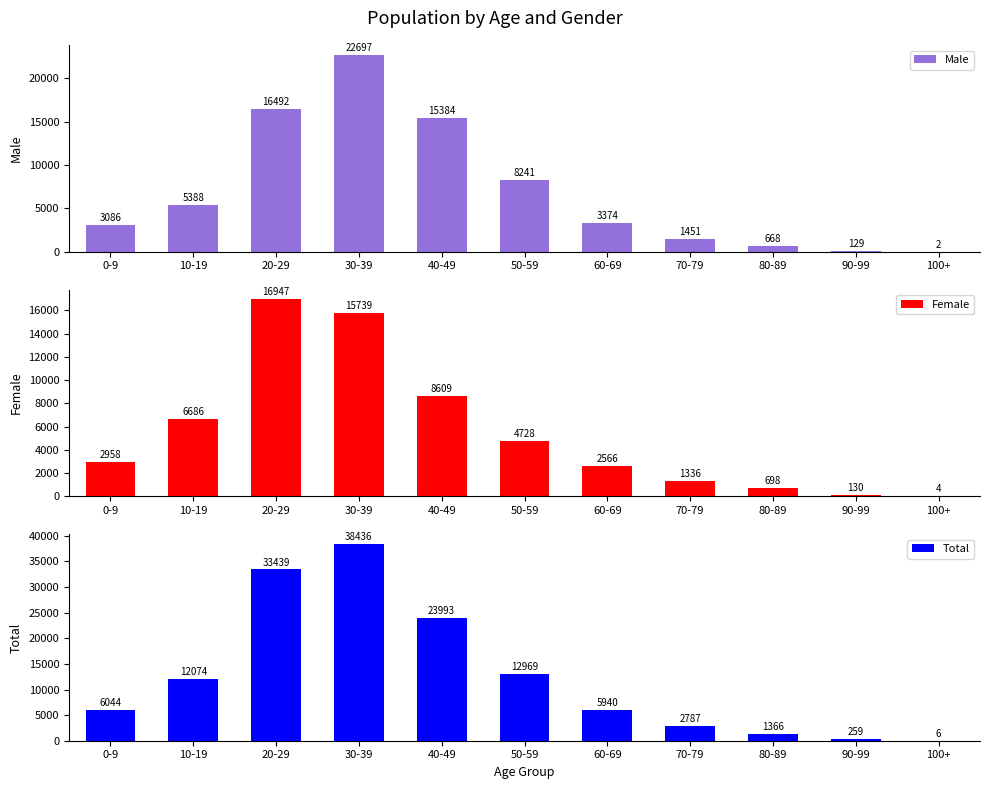

What is the sum of the Total values at 100+ and 60-69?

5946